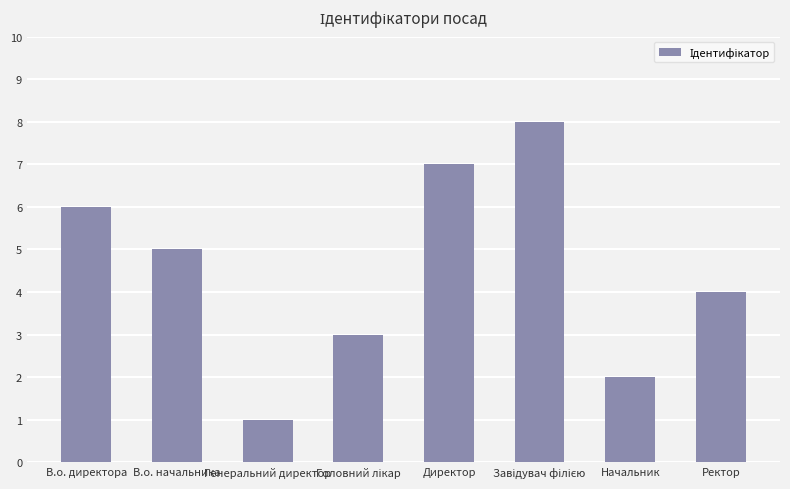

What is the label of the 8th bar from the right?

В.о. директора